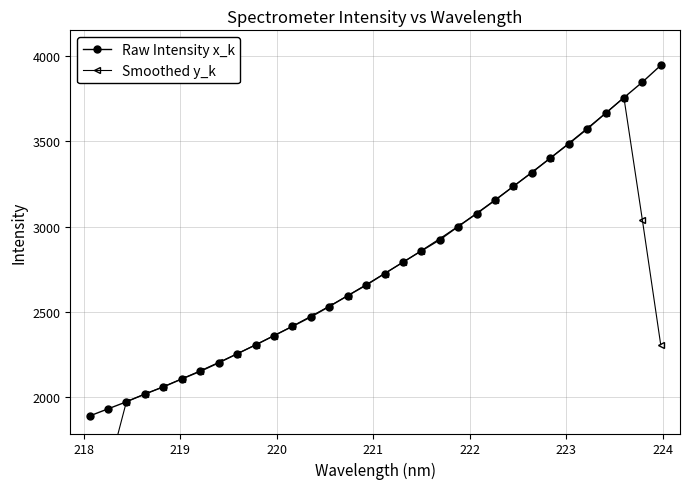

What is the difference between the second highest and second lowest values in the Raw Intensity x_k series?

1912.3